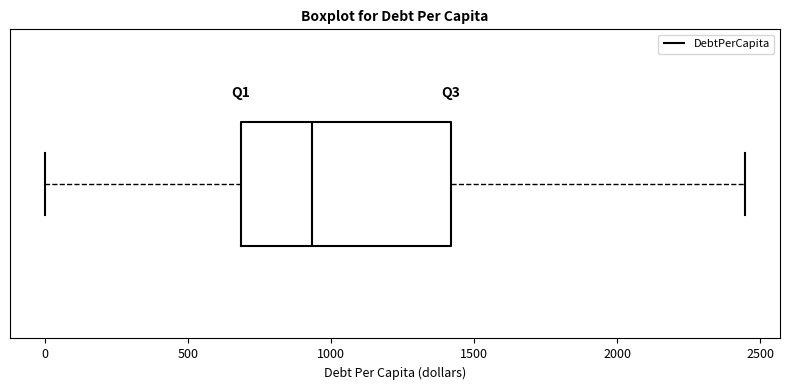

Read this box plot against the x-axis: the position of the median line, the range covered by the box, and the ends of both whiskers. The values are not printed on the chart, so give them approximately, as read against the axis.

median 950, box 700 to 1400, whiskers 0 to 2450